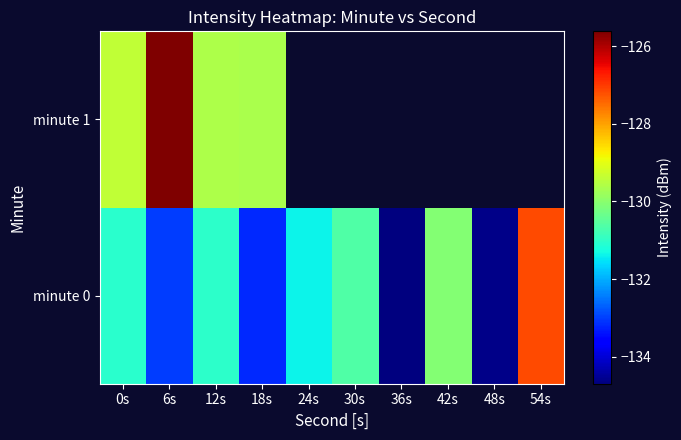

What value does the minute 1 series have at 6s?

-125.6